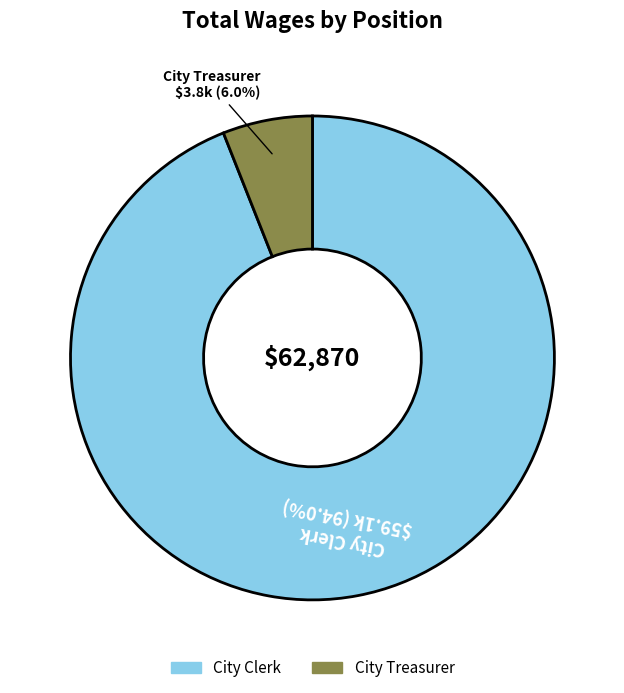

What percentage do City Treasurer and City Clerk together represent?

100.0%